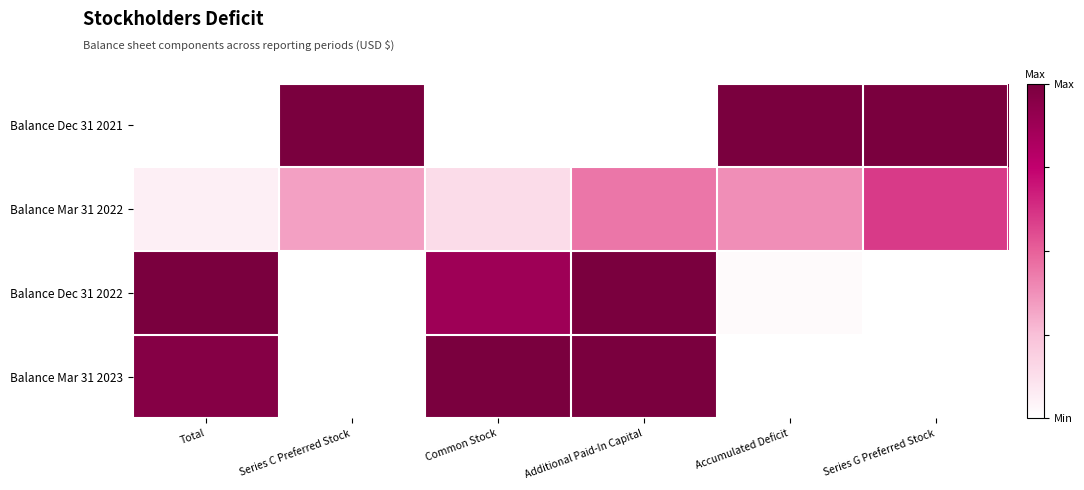

Reading right to left, transcribe all the data shown in this chart.

Balance Dec 31 2021: Series G Preferred Stock=1.0	Accumulated Deficit=1.0	Additional Paid-In Capital=0.0	Common Stock=0.0	Series C Preferred Stock=1.0	Total=0.0
Balance Mar 31 2022: Series G Preferred Stock=0.6	Accumulated Deficit=0.4	Additional Paid-In Capital=0.4	Common Stock=0.1	Series C Preferred Stock=0.3	Total=0.1
Balance Dec 31 2022: Series G Preferred Stock=0.0	Accumulated Deficit=0.0	Additional Paid-In Capital=1.0	Common Stock=0.9	Series C Preferred Stock=0.0	Total=1.0
Balance Mar 31 2023: Series G Preferred Stock=0.0	Accumulated Deficit=0.0	Additional Paid-In Capital=1.0	Common Stock=1.0	Series C Preferred Stock=0.0	Total=1.0